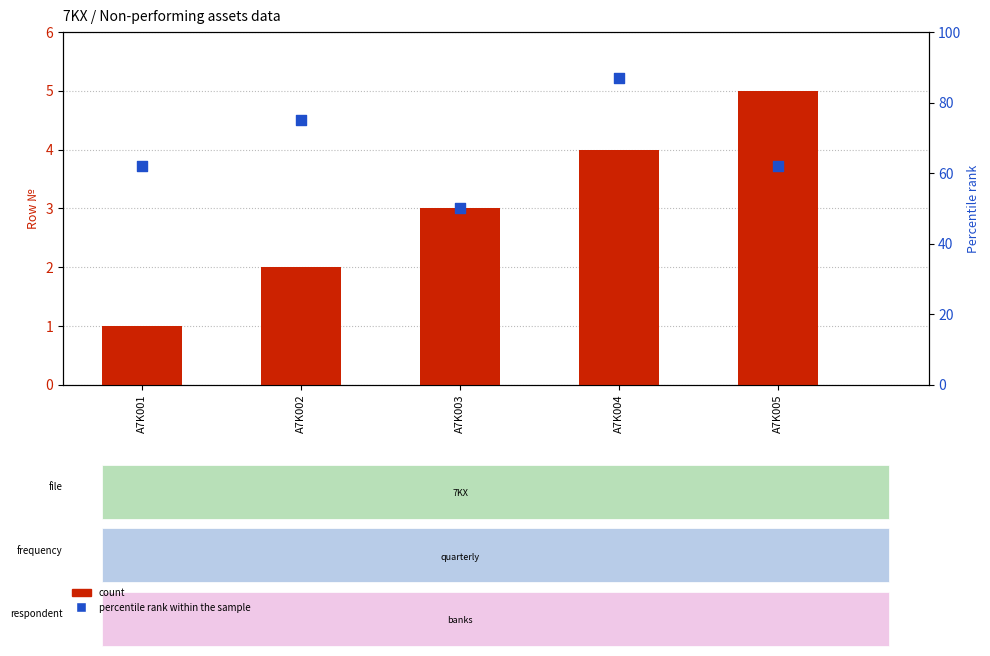

Which series has the largest total across all categories?

percentile rank within the sample